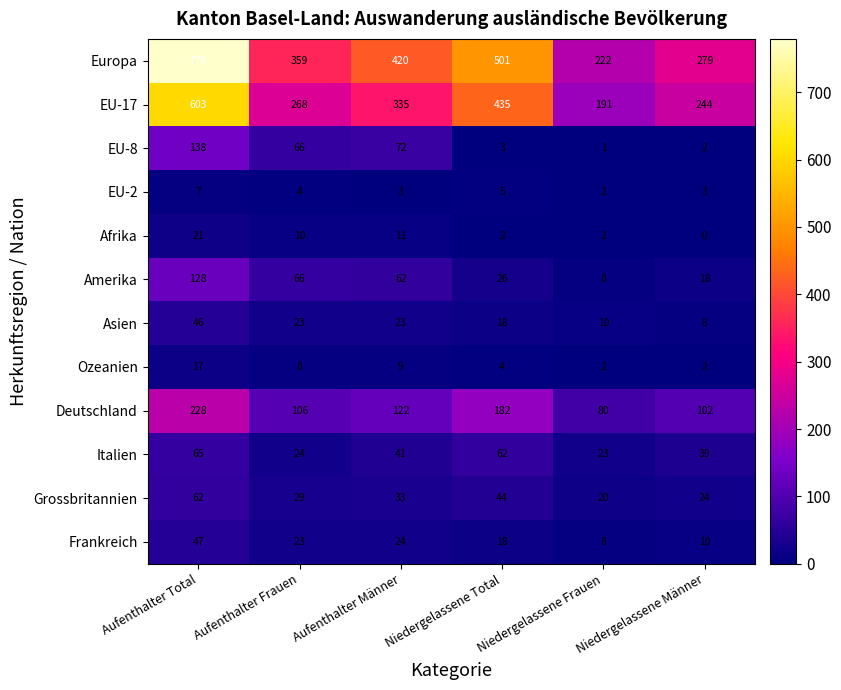

What is the difference between the maximum and minimum values in the Grossbritannien series?

42